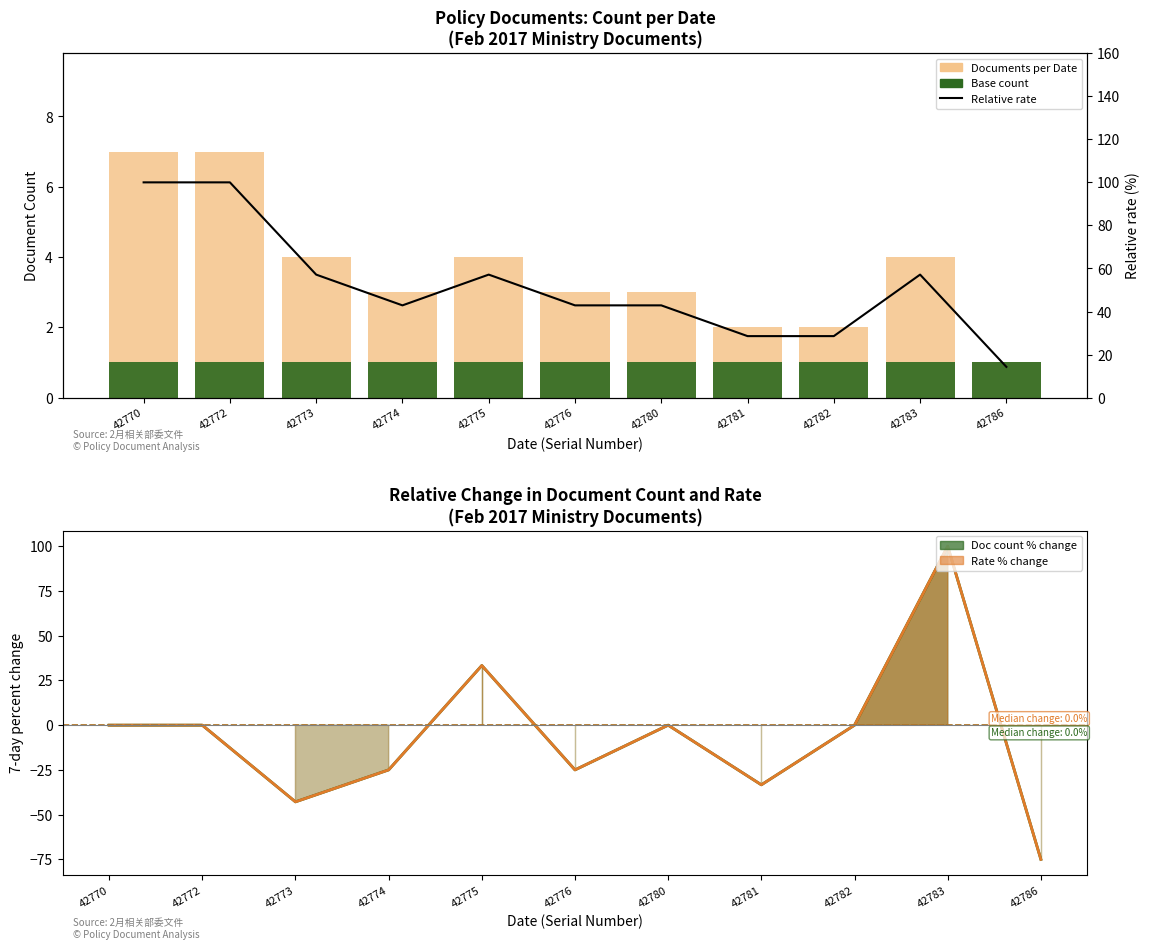

List the labels in order of Rate % change value, smallest first.

42786, 42773, 42781, 42774, 42776, 42770, 42772, 42780, 42782, 42775, 42783